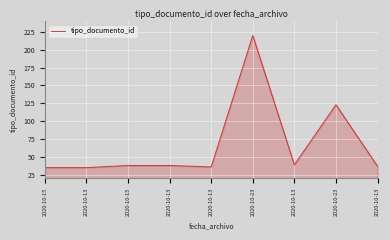

How many lines are shown in the chart?

1